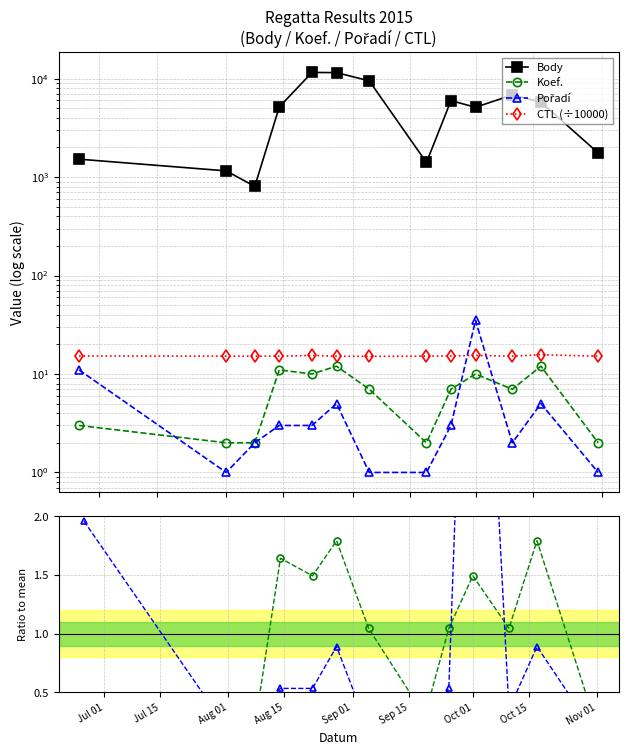

Is it true that Body equals 1647.0 at Jul 15?

False